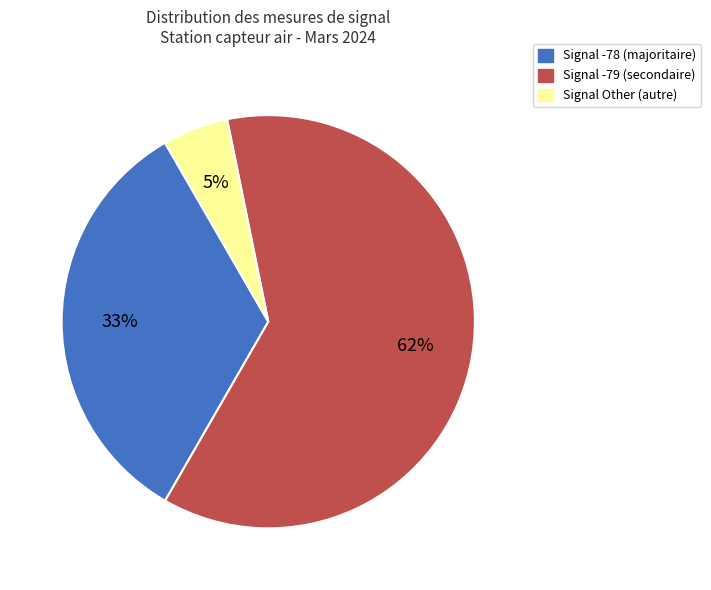

To the nearest percent, what is the average slice percentage?

33%